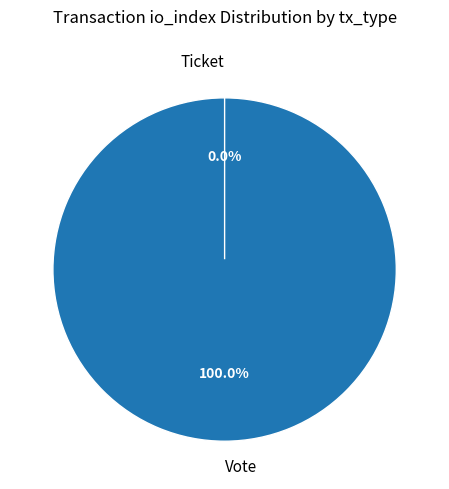

To the nearest percent, what is the difference between the largest and smallest slice percentages?

100%